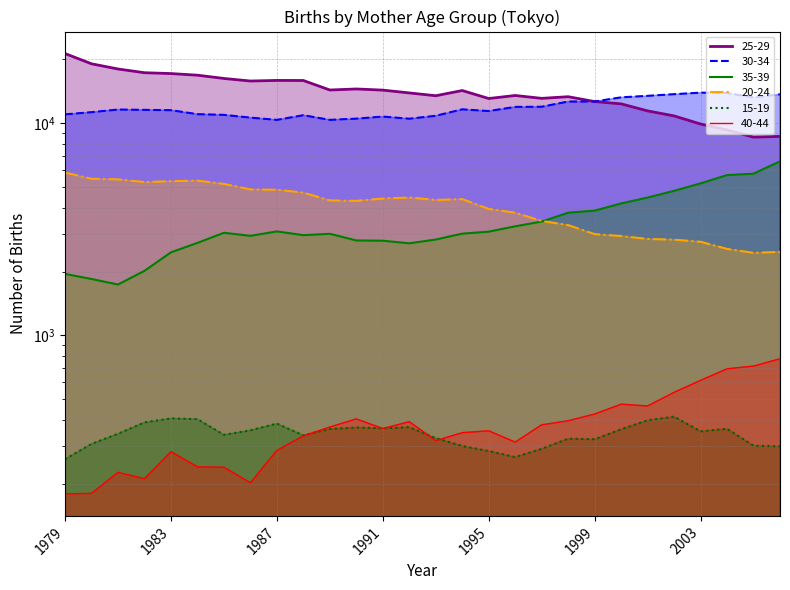

Where is 35-39 nearest to the value 4177?

2000